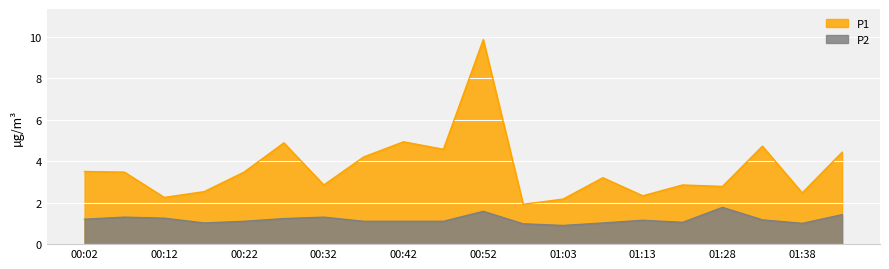

What value does the P2 series have at 01:33?

1.2